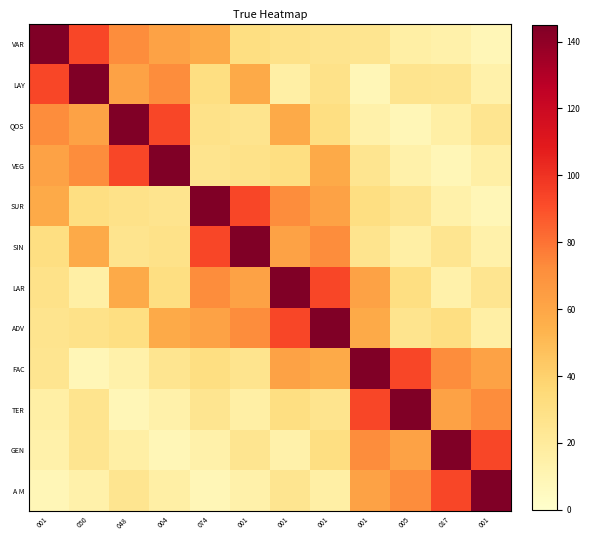

Rank the series at 074 from lowest to highest value.

A M, GEN, TER, VEG, QOS, LAY, FAC, VAR, ADV, LAR, SIN, SUR